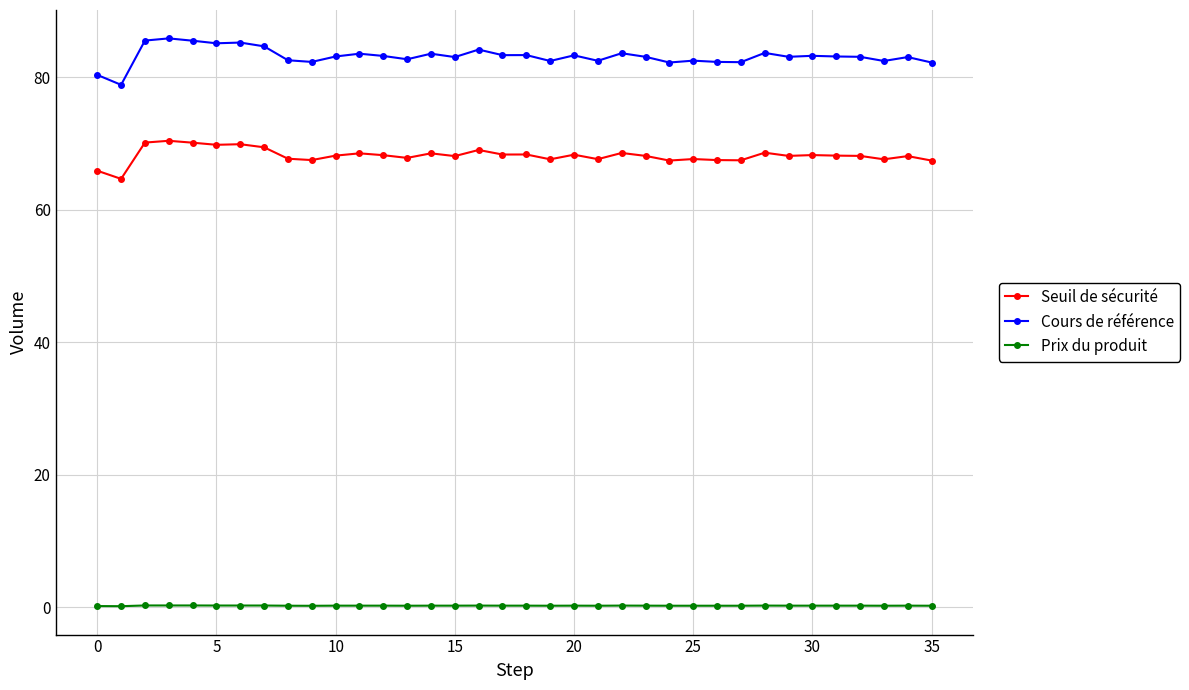

What is the value of the Cours de référence point at the 28th from the left?

82.3